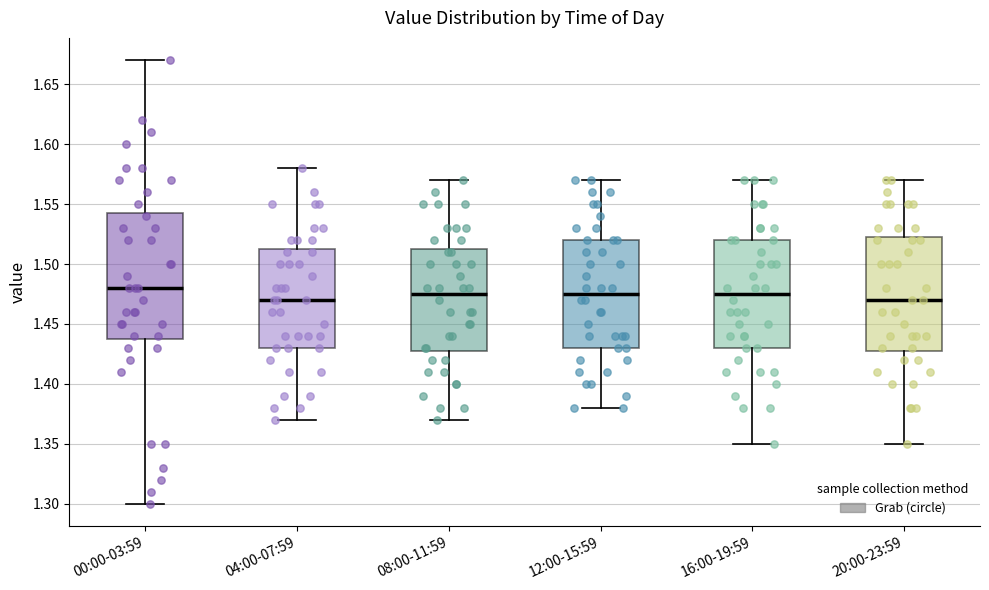

Which box is the tallest, from its lower edge to its upper edge?

00:00-03:59